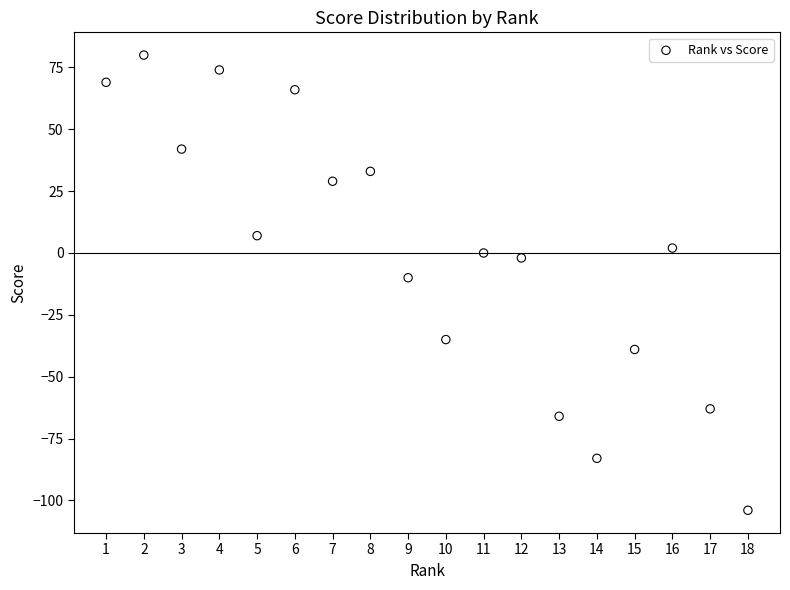

What is the range of X values (max minus min)?

17